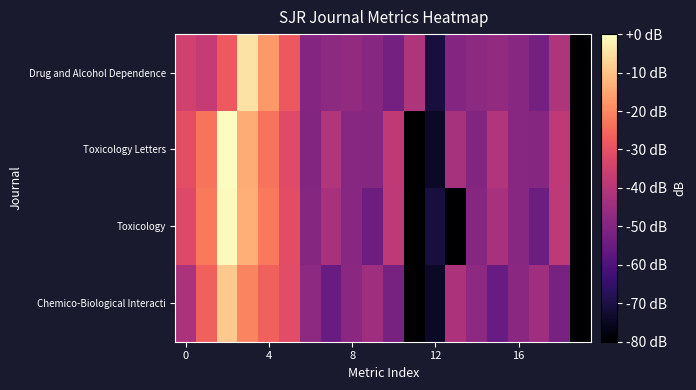

How many data points does each series have?

20